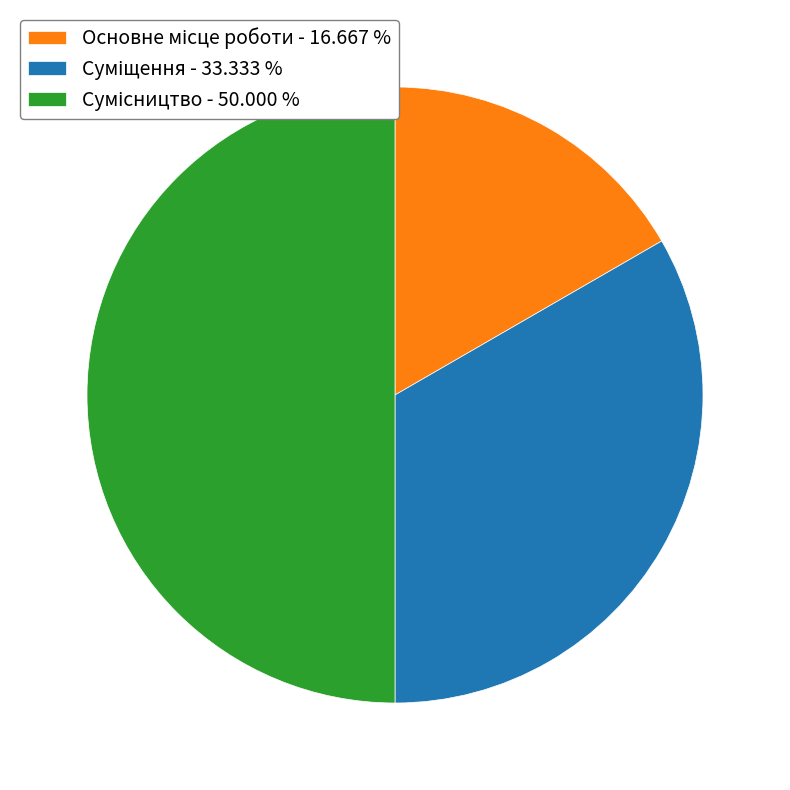

The Сумісництво slice represents 50% of the pie. True or false?

True